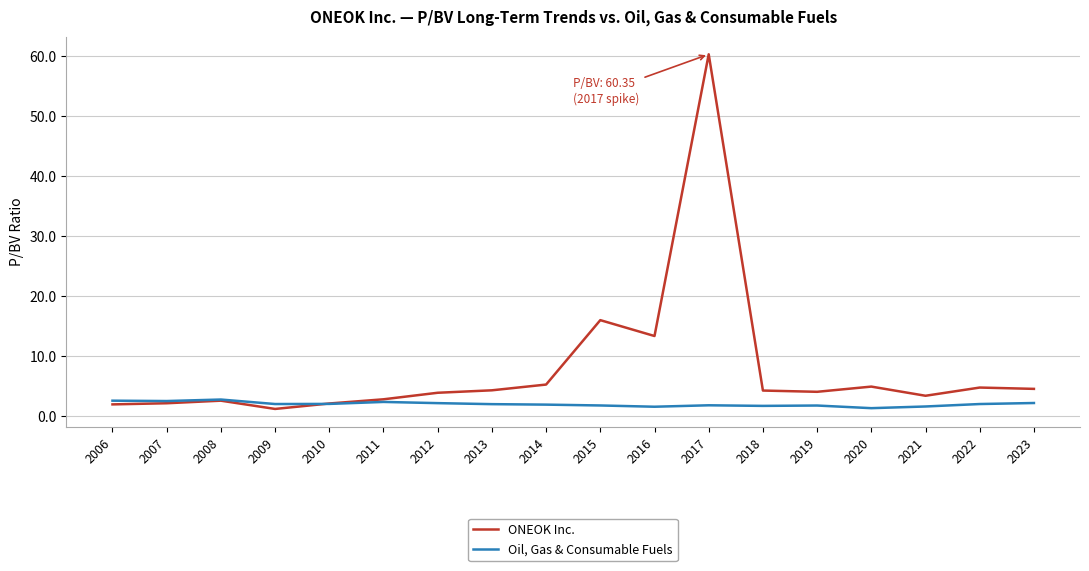

True or false: Oil, Gas & Consumable Fuels has more than 0 interior local peaks.

True